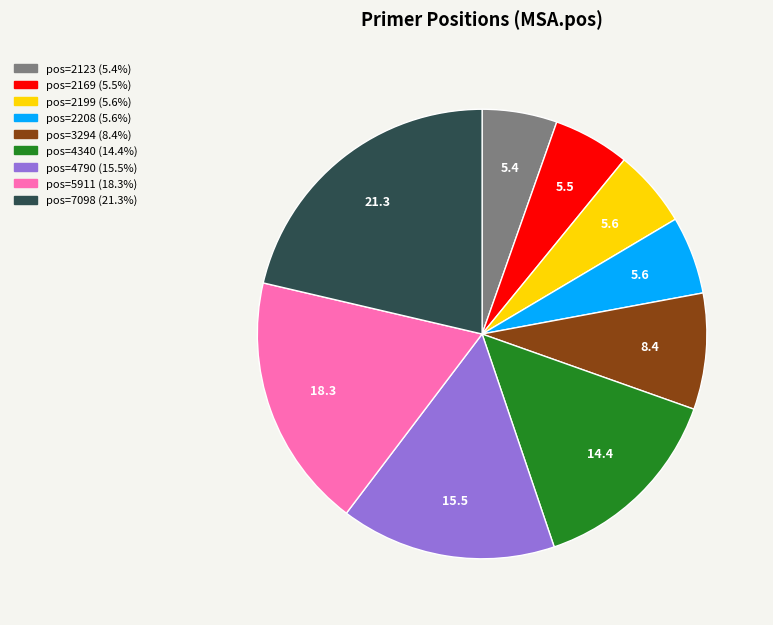

Is there any slice that represents more than half of the pie?

No